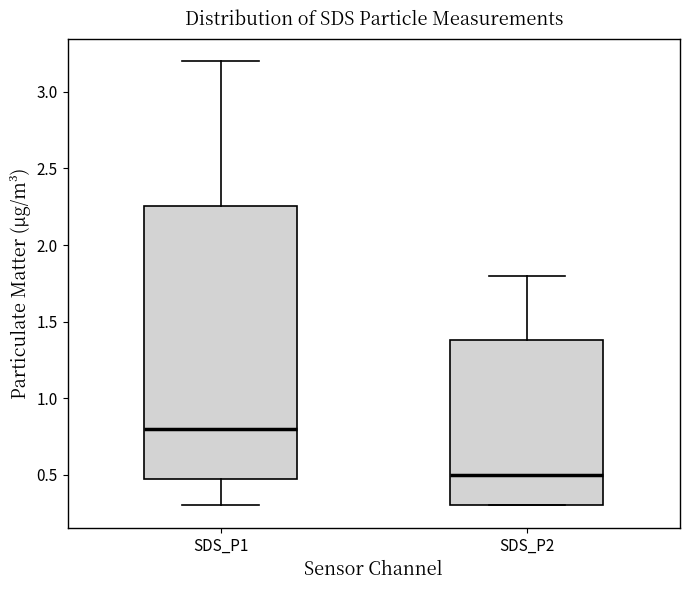

Which box's median line is the lowest?

SDS_P2